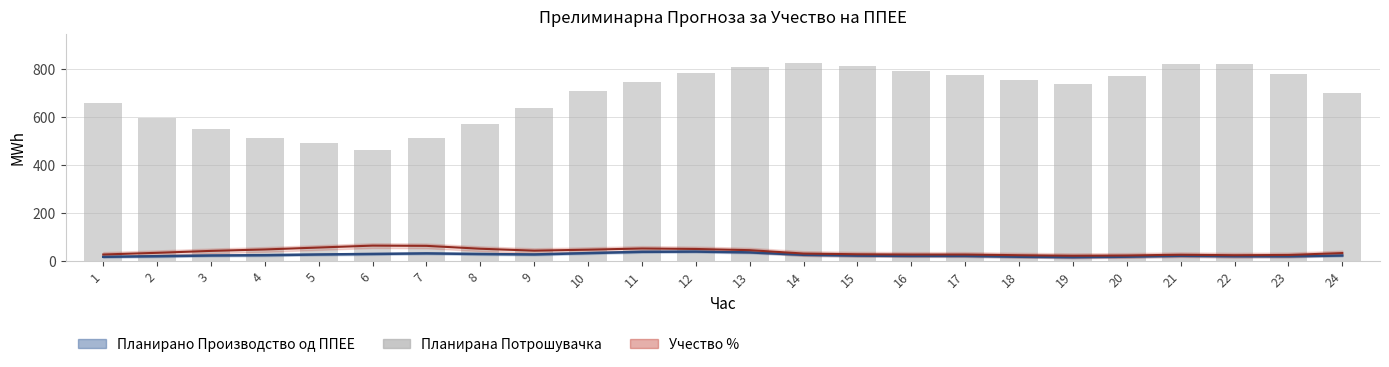

Reading left to right, extract all data points from this chart.

Планирано Производство од ППЕЕ: 1=18.4	2=20.8	3=23.8	4=25.2	5=28.1	6=30.3	7=32.6	8=30.0	9=28.2	10=33.8	11=39.2	12=40.1	13=36.8	14=26.7	15=23.3	16=22.1	17=22.0	18=18.7	19=16.8	20=18.9	21=22.5	22=20.7	23=20.3	24=23.8
Учество % (×1000): 1=28.0	2=35.0	3=43.0	4=49.0	5=57.0	6=65.0	7=64.0	8=52.0	9=44.0	10=48.0	11=53.0	12=51.0	13=46.0	14=32.0	15=29.0	16=28.0	17=28.0	18=25.0	19=23.0	20=24.0	21=27.0	22=25.0	23=26.0	24=34.0
Планирана Потрошувачка: 1=656.8	2=597.8	3=548.8	4=513.7	5=490.7	6=464.6	7=512.8	8=573.0	9=637.1	10=710.1	11=746.4	12=783.7	13=807.0	14=824.1	15=814.3	16=791.6	17=773.6	18=755.7	19=739.7	20=772.9	21=820.7	22=820.3	23=779.0	24=702.2